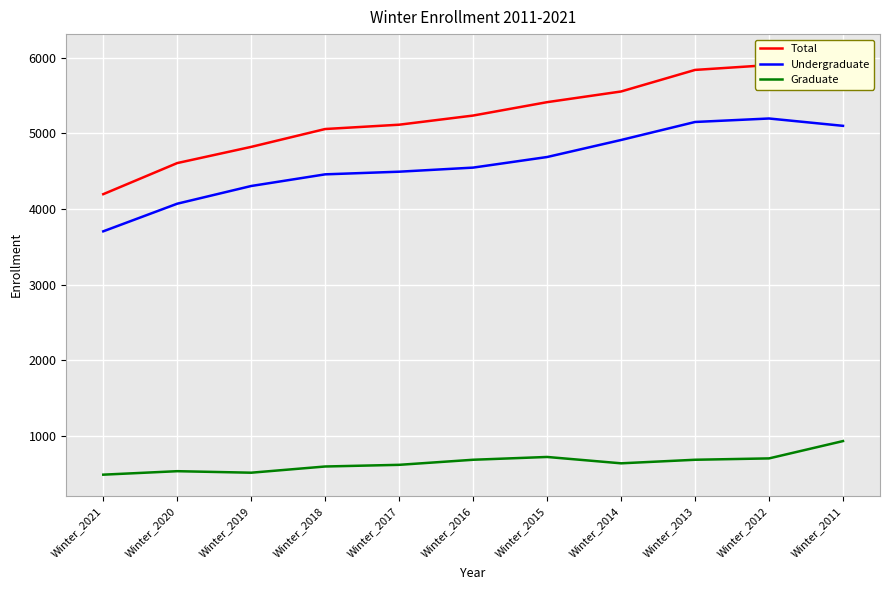

At which label is Total closest to 5117?

Winter_2017